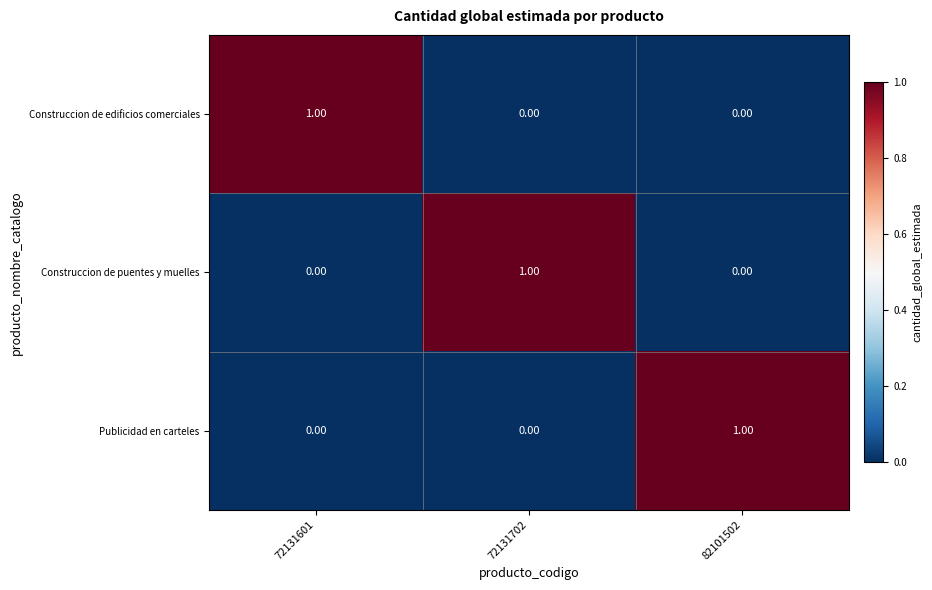

Is the value of Construccion de puentes y muelles at 82101502 greater than the value of Publicidad en carteles at 82101502?

No